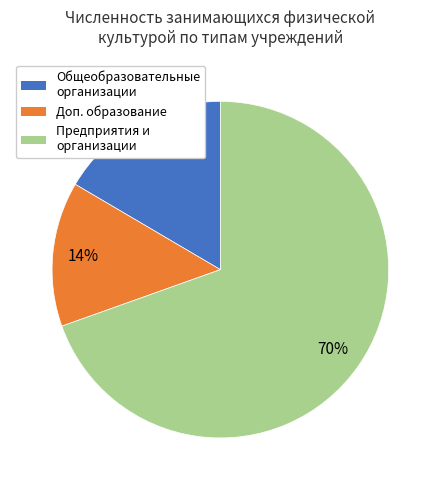

To the nearest percent, what is the average slice percentage?

33%